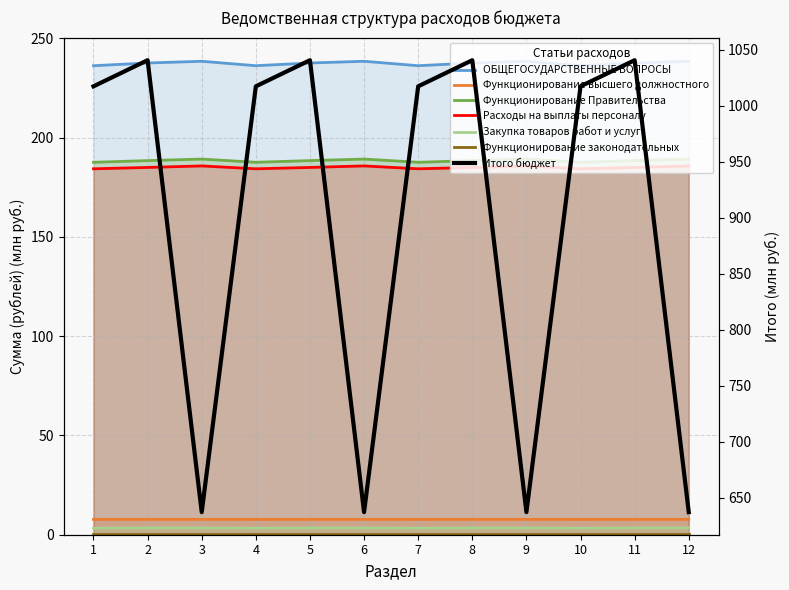

At which label is Закупка товаров работ и услуг closest to 3?

1